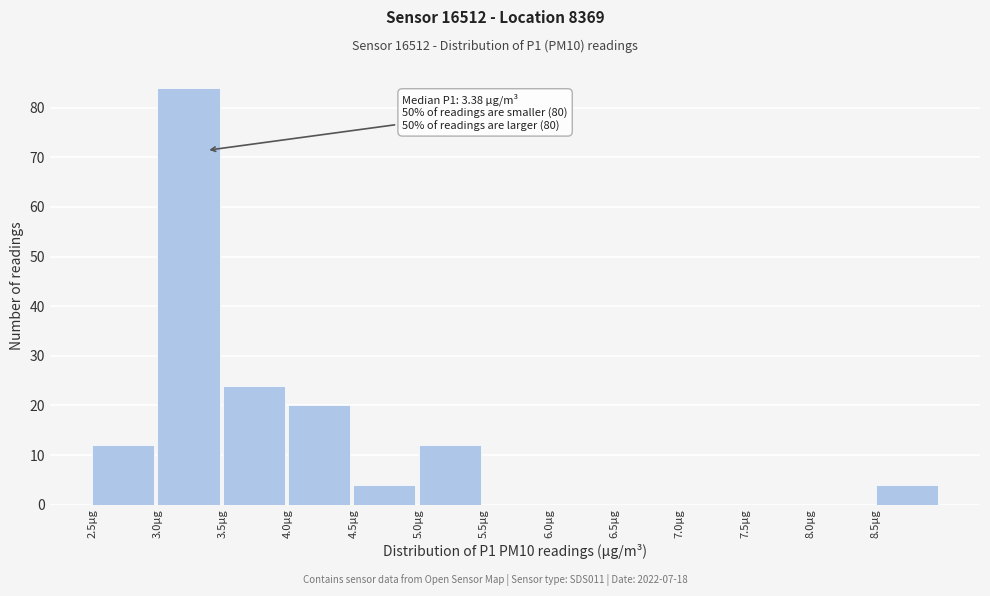

Over which range of the x-axis is the bar tallest?

3.0 to 3.5